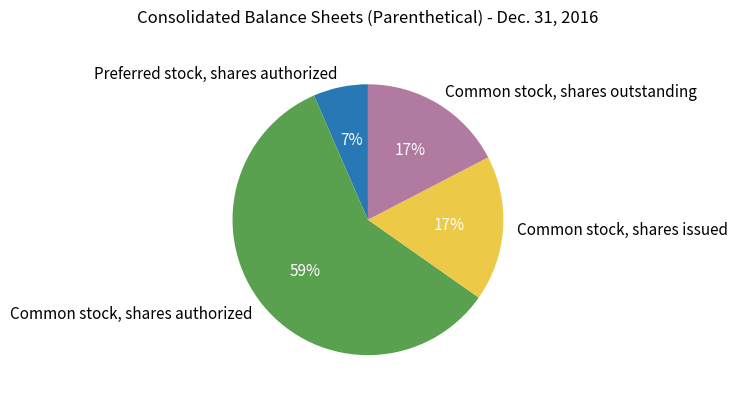

To the nearest percent, what is the difference between the largest and smallest slice percentages?

52%